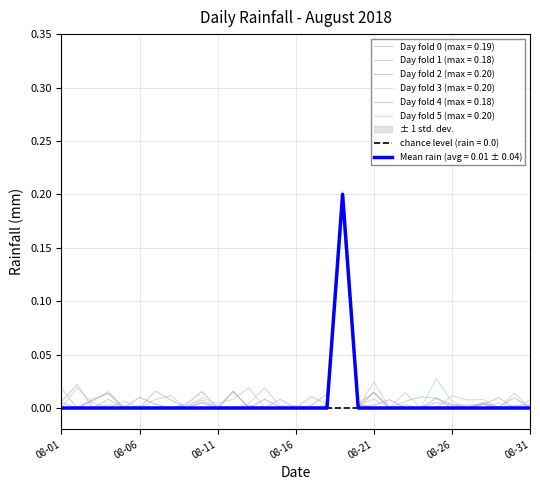

True or false: the data has more than 2 interior local peaks.

False